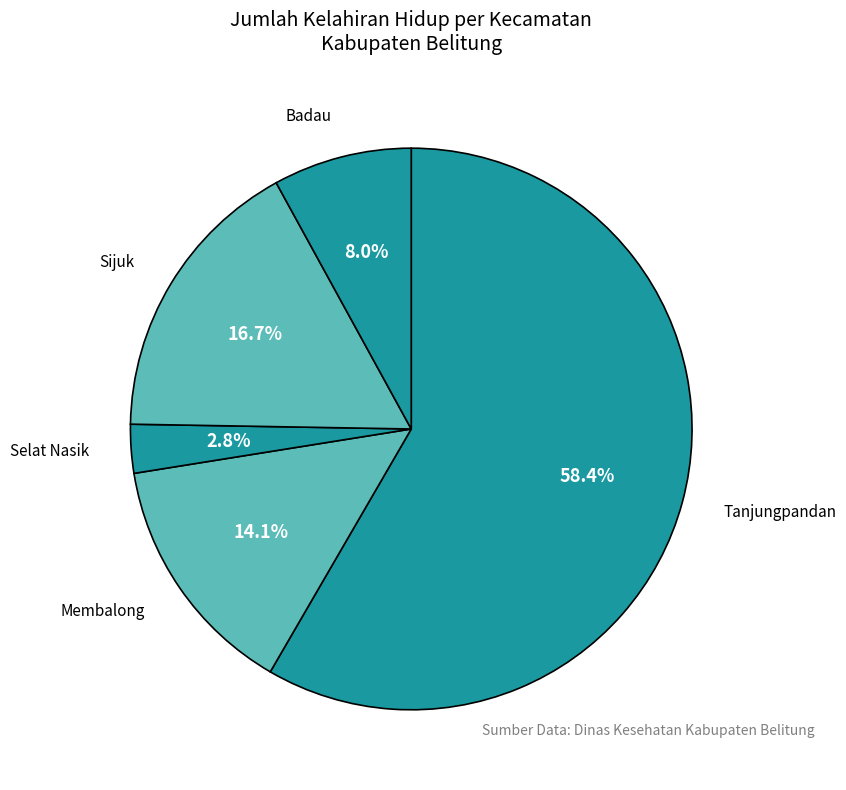

What is the ratio of the value at Selat Nasik to the value at Badau?

0.4